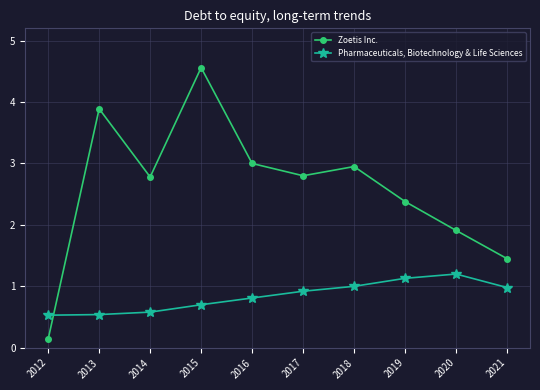

Which series has the largest total across all categories?

Zoetis Inc.